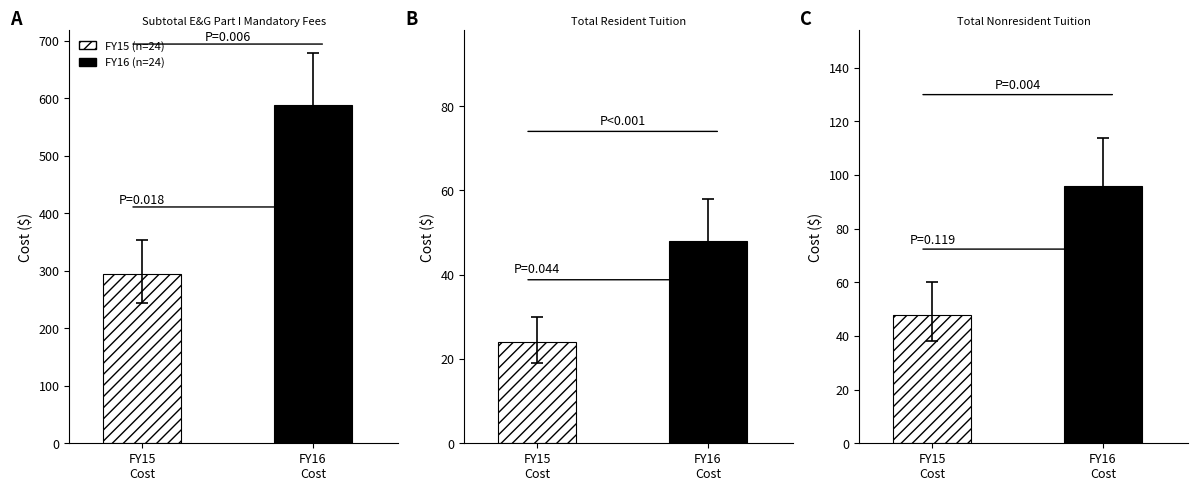

What is the total value across all series at Total Resident Tuition?

72